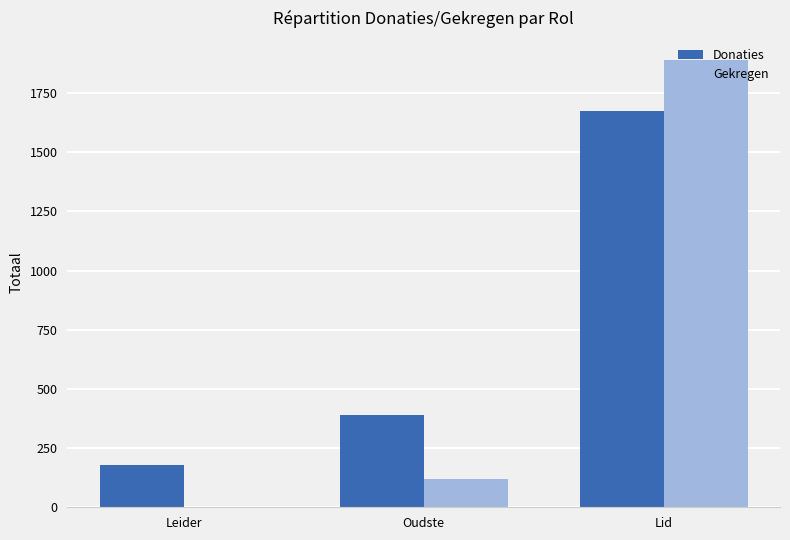

Between Oudste and Lid, which series saw the biggest shift?

Gekregen